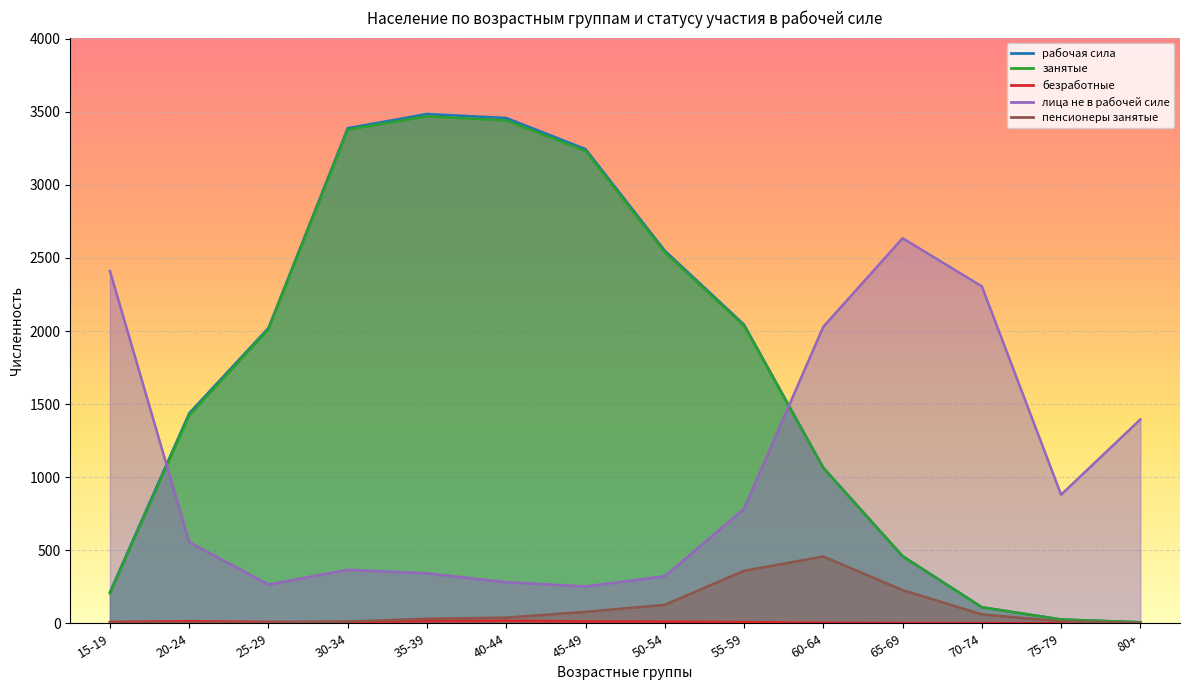

True or false: занятые and пенсионеры занятые cross at least once.

False